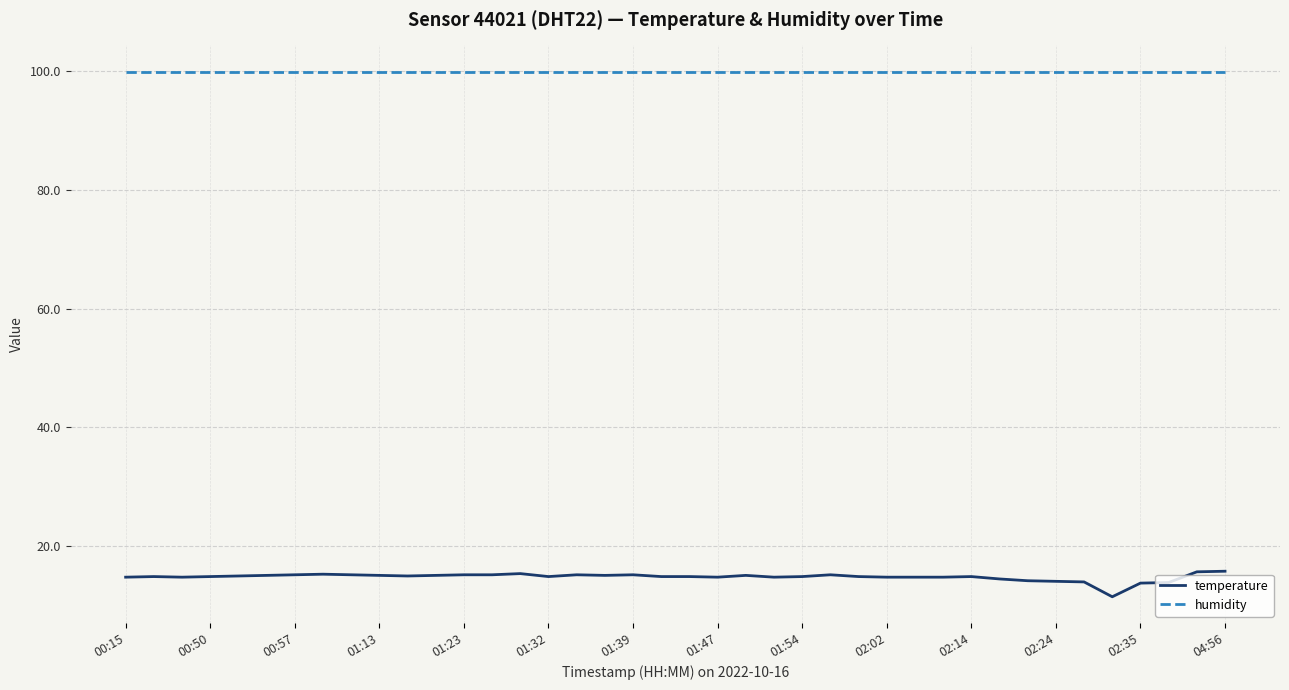

Which series has the largest range (max minus min)?

temperature